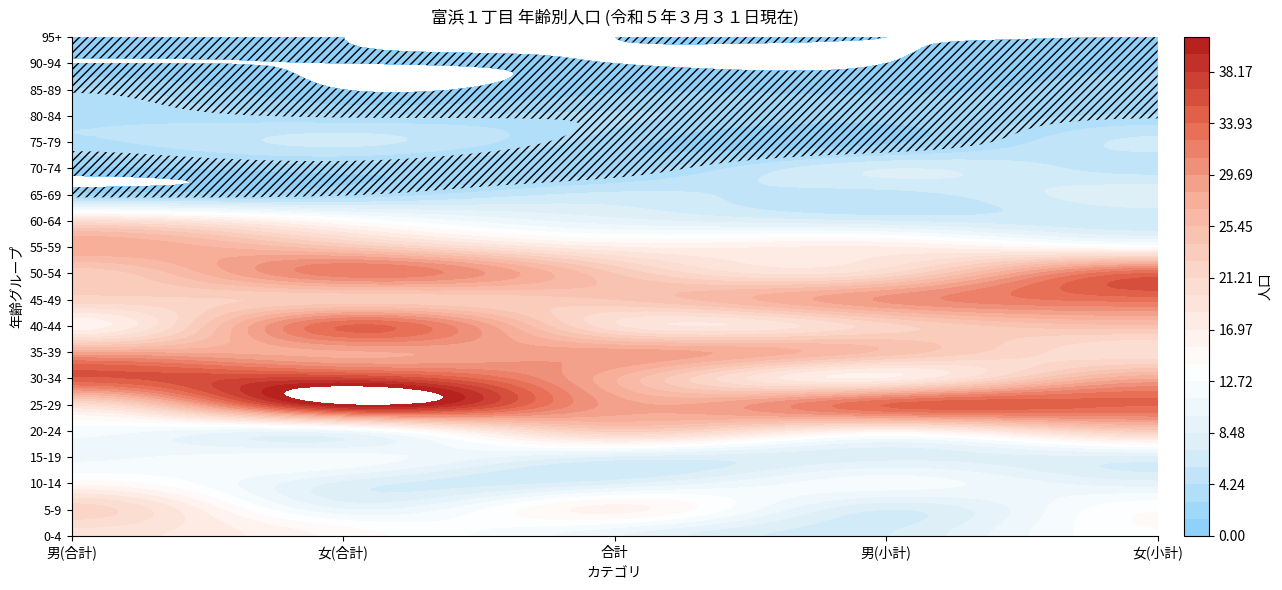

Which has a higher value, 男(合計) or 女(合計)?

男(合計)